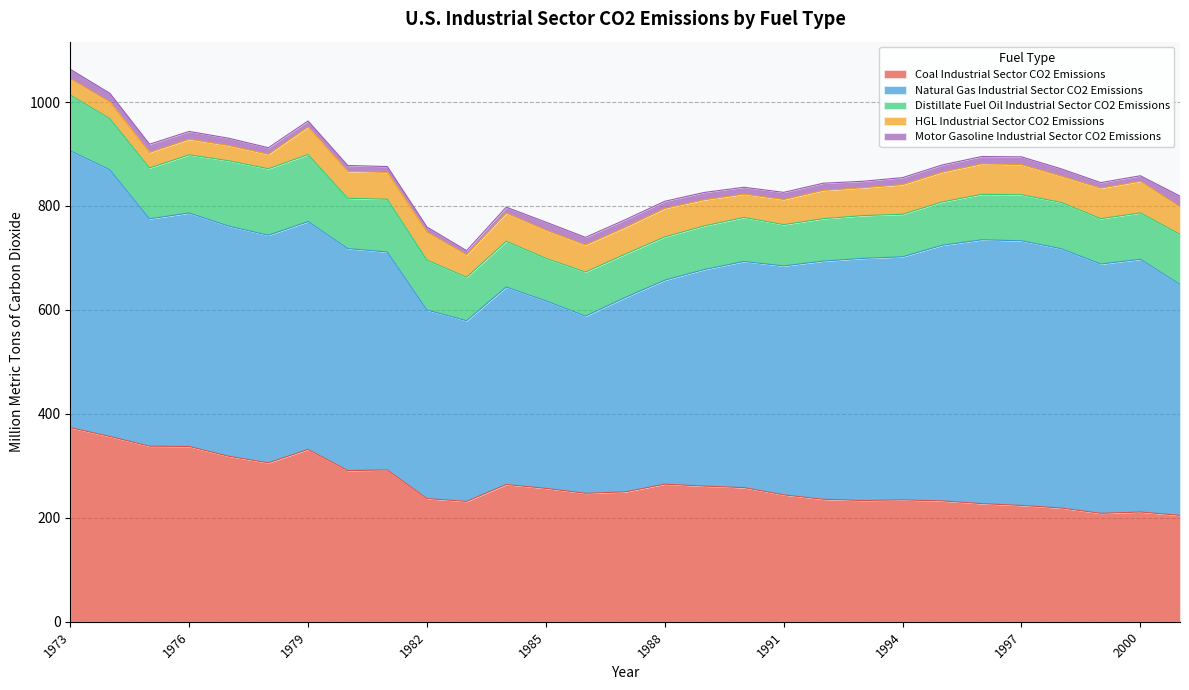

At which label does Motor Gasoline Industrial Sector CO2 Emissions reach its peak?

2001